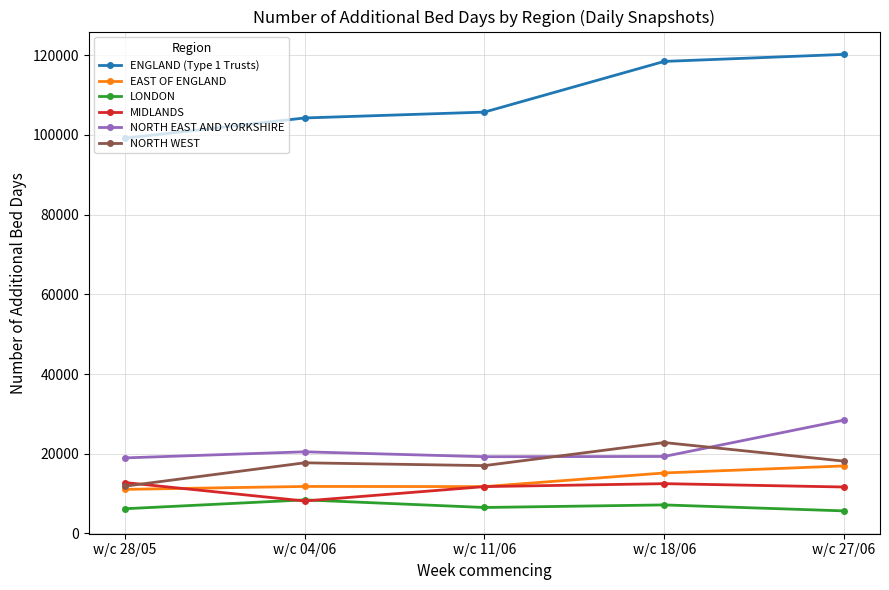

Which series has the widest spread of values?

ENGLAND (Type 1 Trusts)